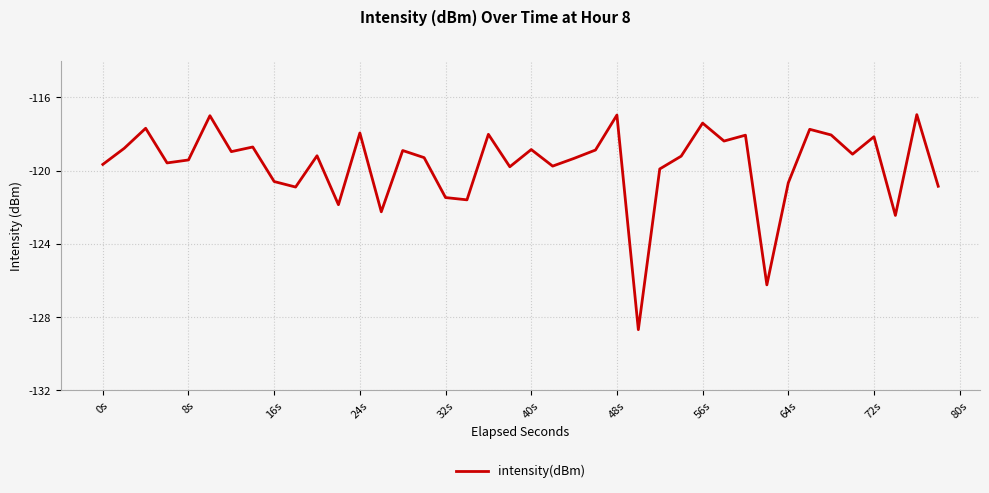

What is the greatest value displayed?

-116.9